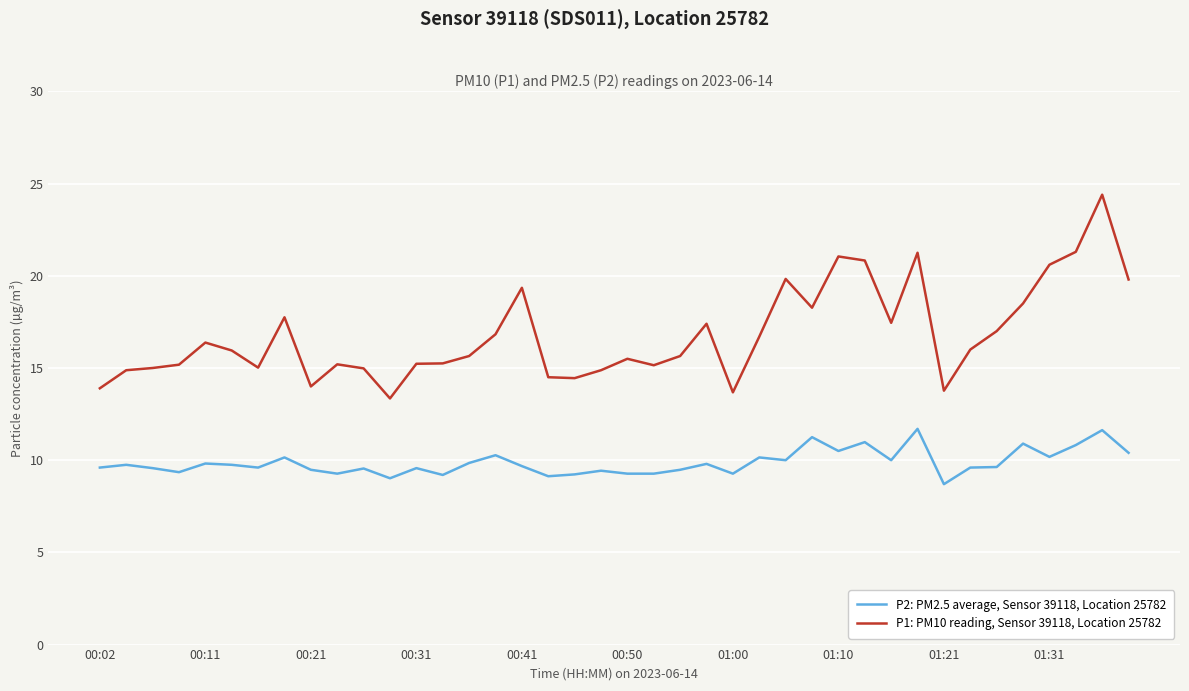

Which series has the largest range (max minus min)?

P1: PM10 reading, Sensor 39118, Location 25782